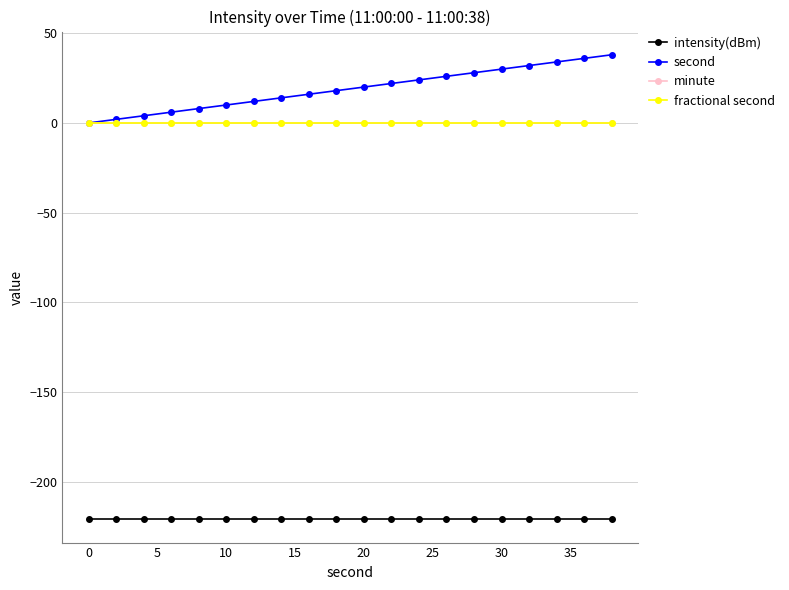

Does the chart have visible grid lines?

Yes